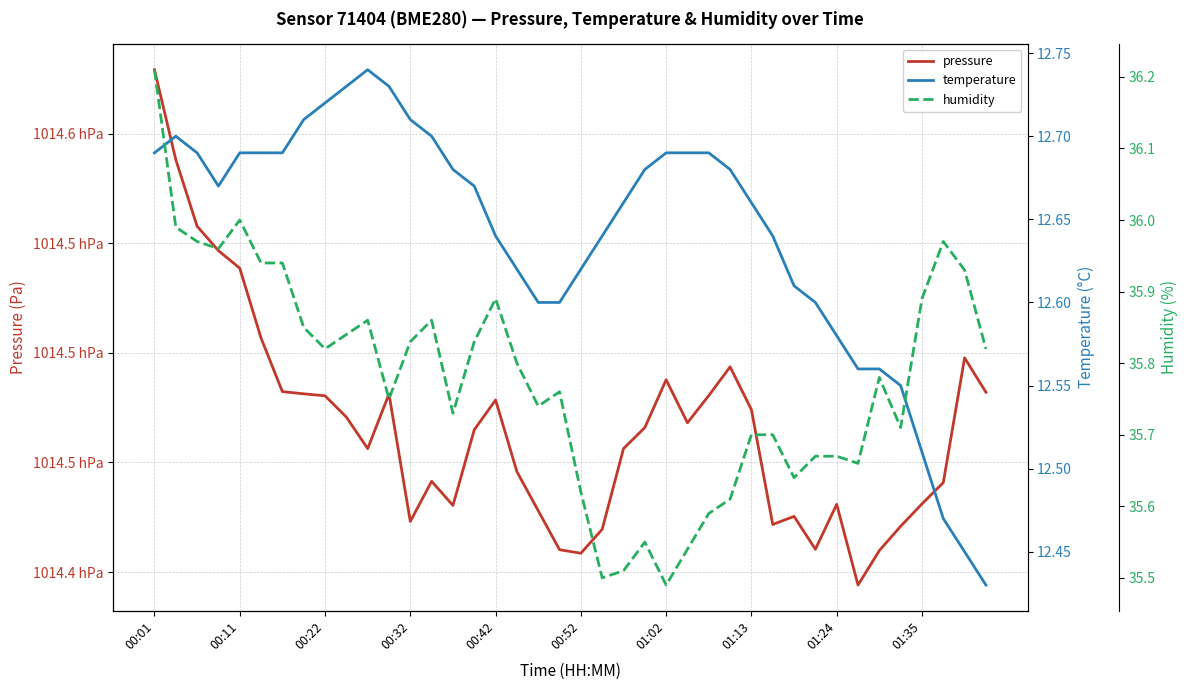

How many interior local peaks does the temperature series have?

2